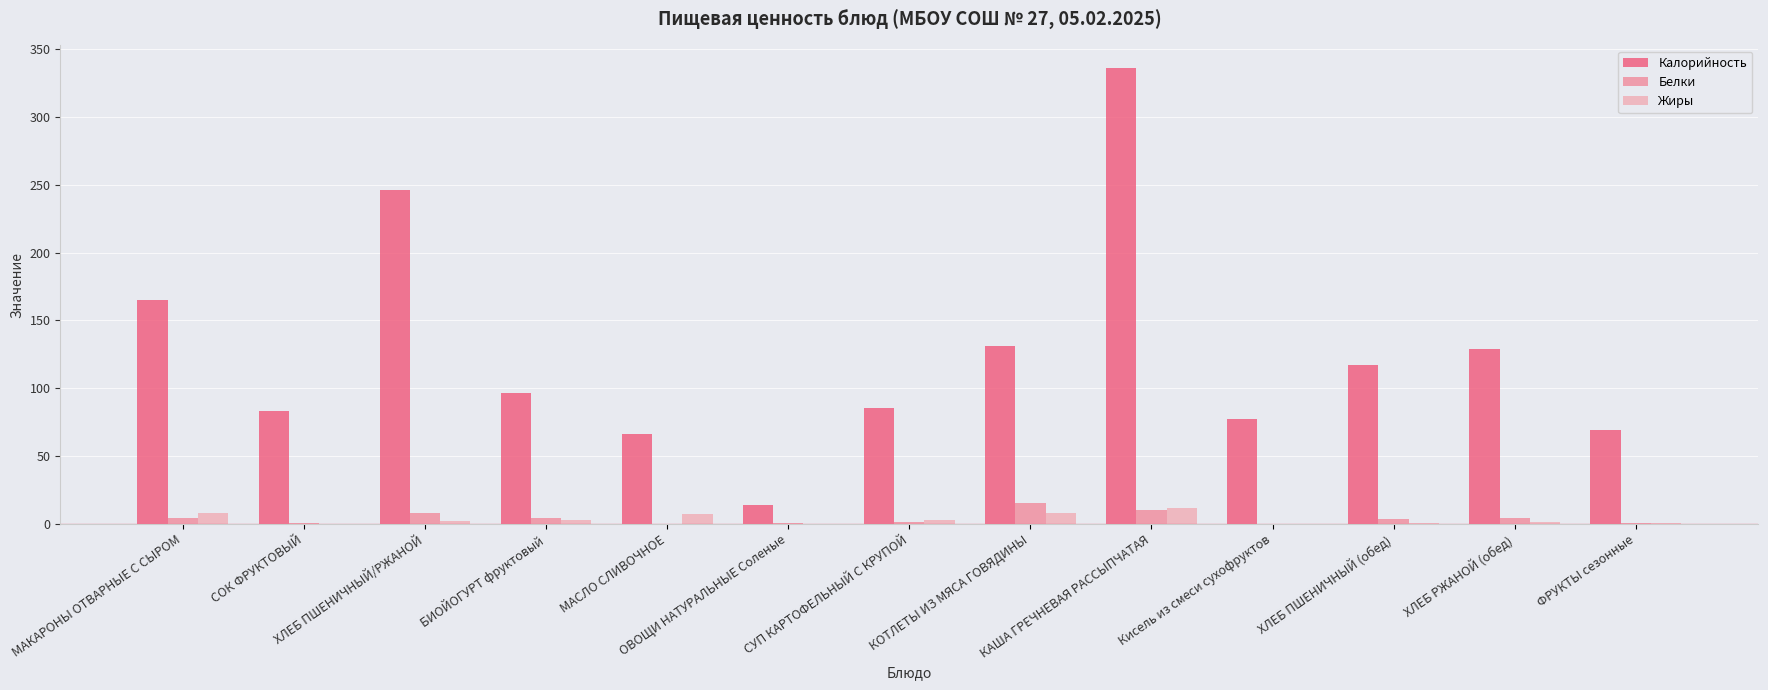

Where does the Калорийность series first go above 96?

МАКАРОНЫ ОТВАРНЫЕ С СЫРОМ